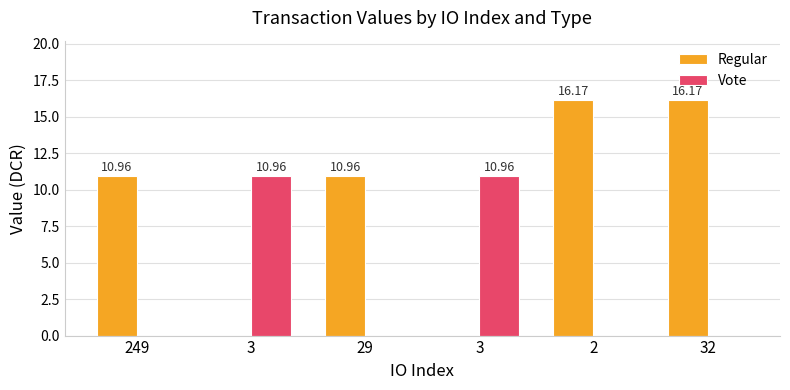

What is the maximum value shown in the chart?

16.2